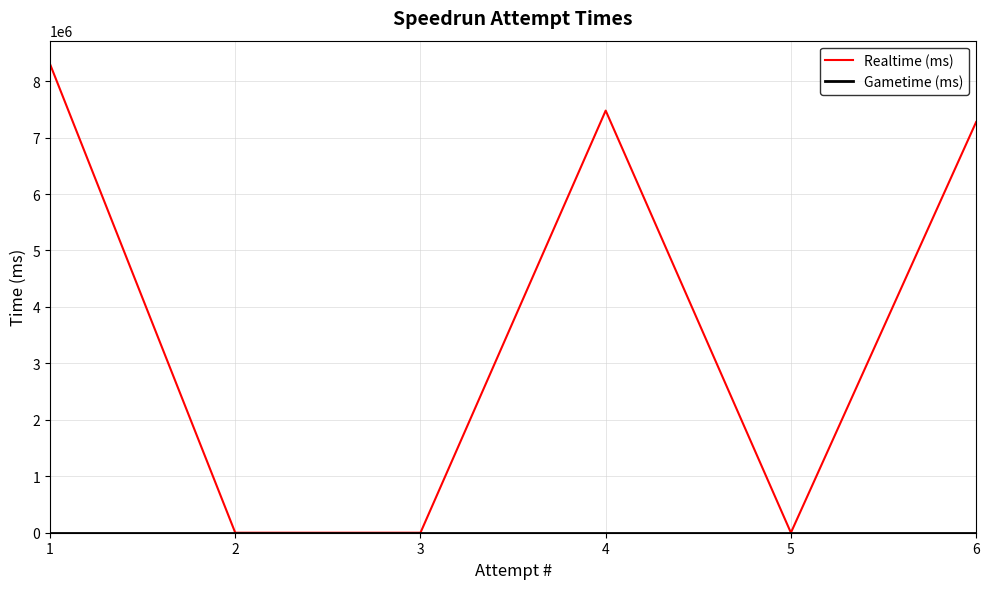

Between 5 and 6, which series saw the biggest shift?

Realtime (ms)